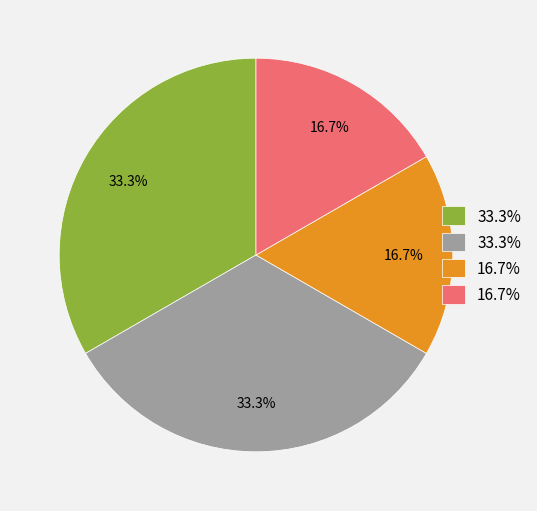

Is there a majority slice in this chart?

No